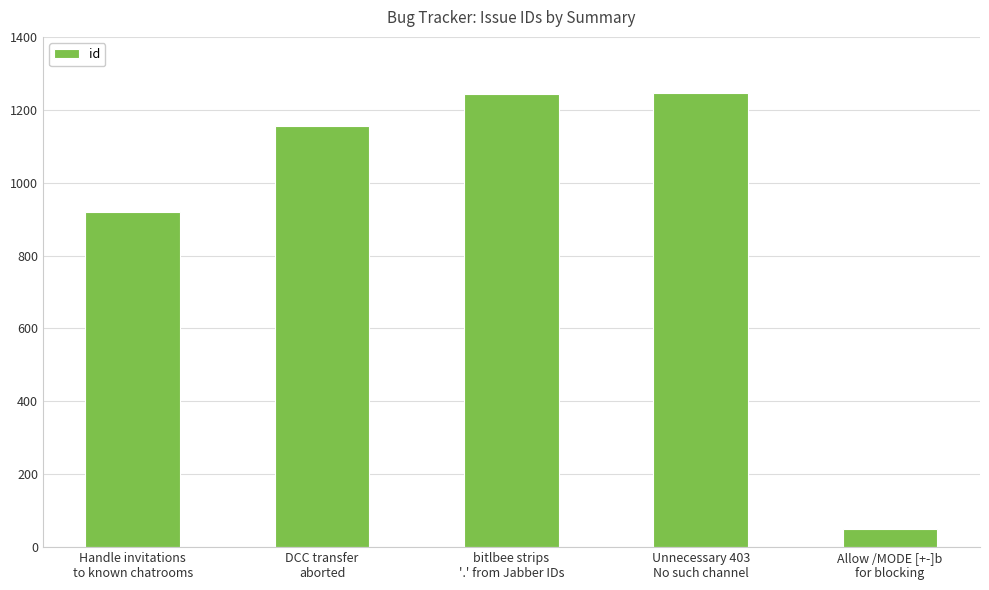

What is the difference between the maximum and minimum values?

1195